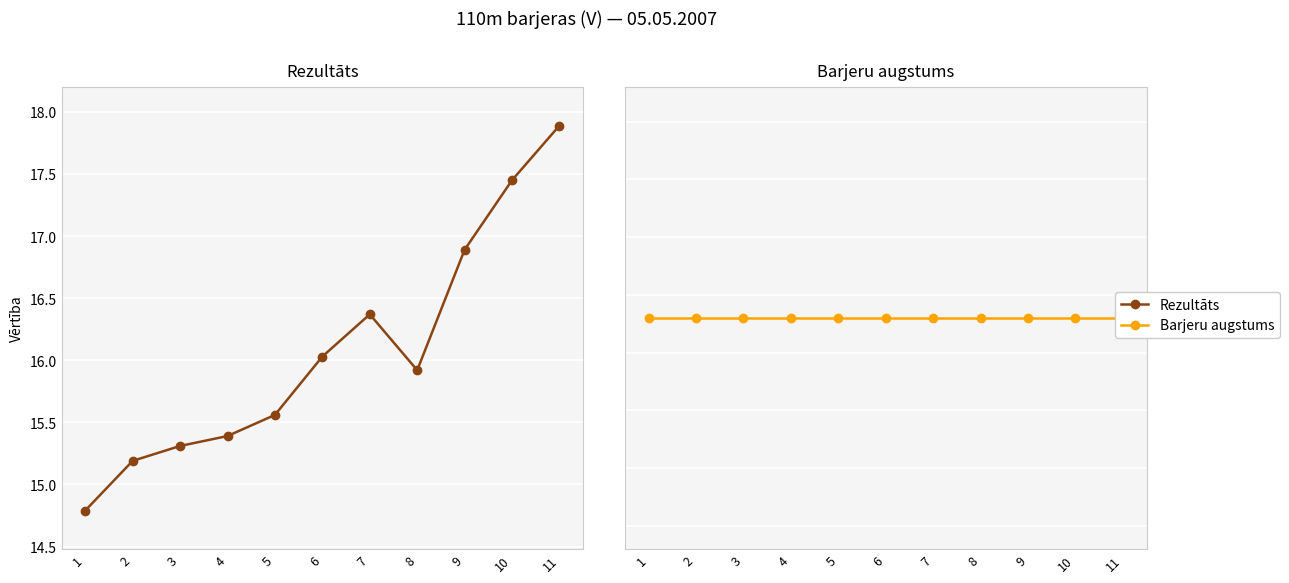

What is the approximate value of Barjeru augstums at 9?

91.4